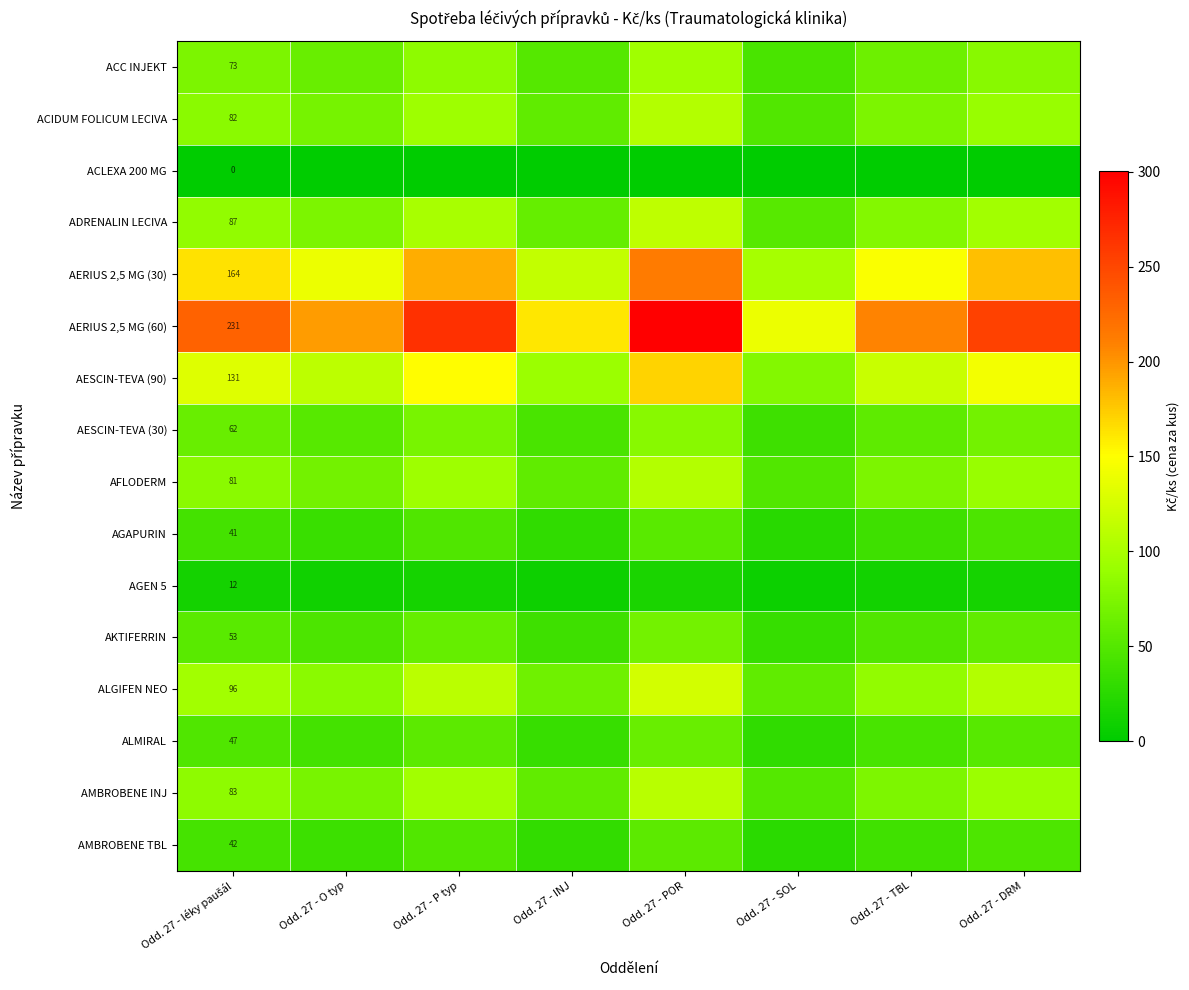

At Odd. 27 - DRM, list the series in order from largest to smallest.

AERIUS 2,5 MG (60), AERIUS 2,5 MG (30), AESCIN-TEVA (90), ALGIFEN NEO, ADRENALIN LECIVA, AMBROBENE INJ, ACIDUM FOLICUM LECIVA, AFLODERM, ACC INJEKT, AESCIN-TEVA (30), AKTIFERRIN, ALMIRAL, AMBROBENE TBL, AGAPURIN, AGEN 5, ACLEXA 200 MG